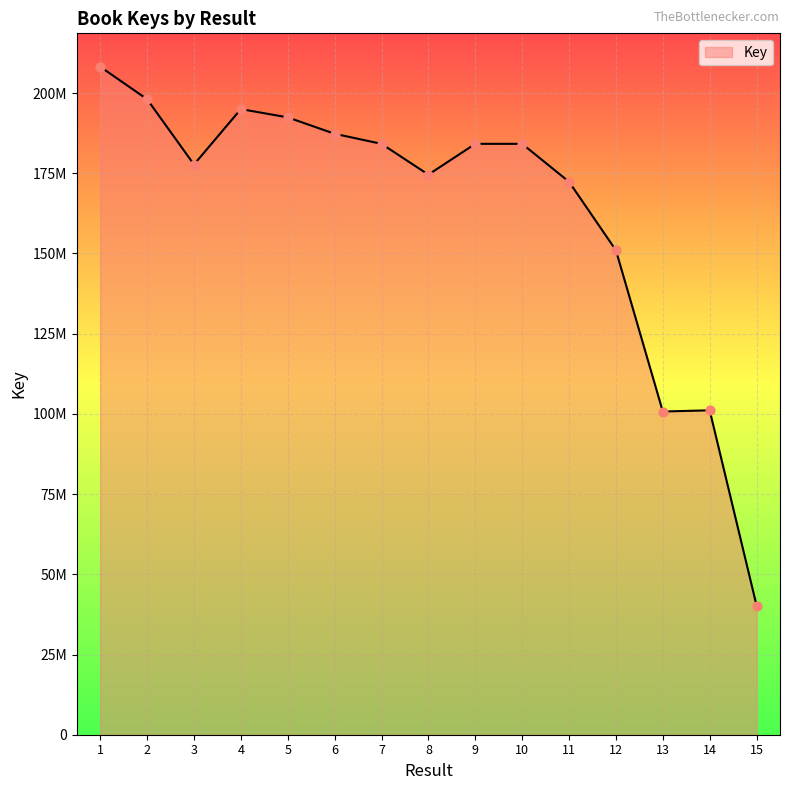

Does the chart have visible grid lines?

Yes